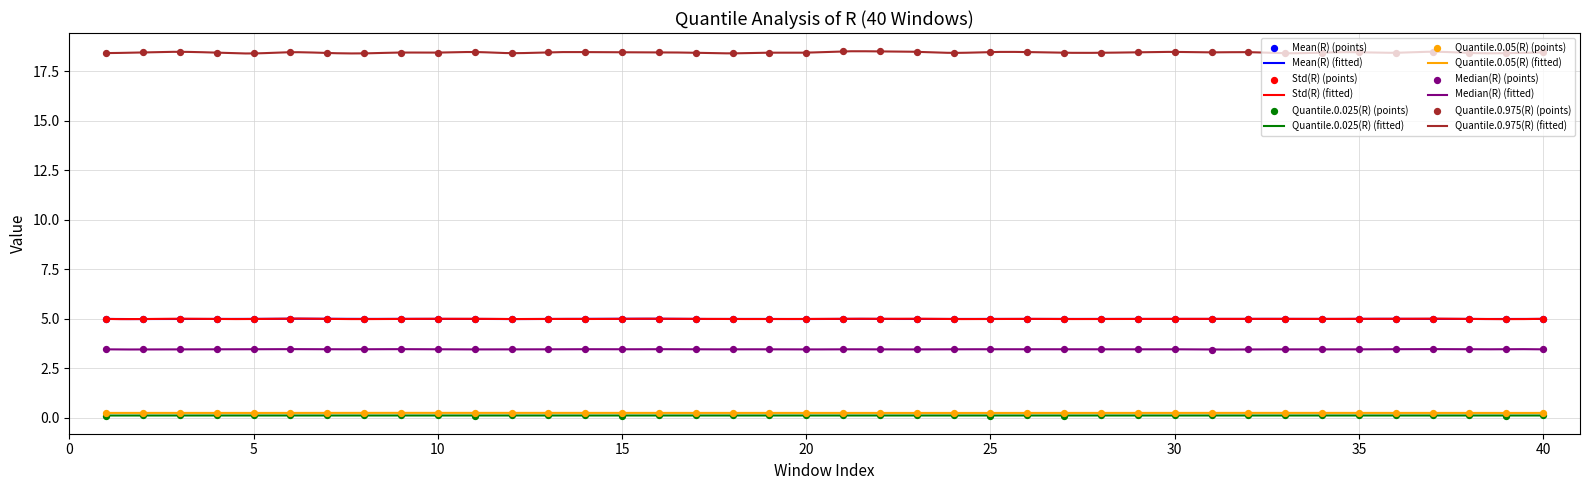

At how many categories does at least one series exceed 14?

40